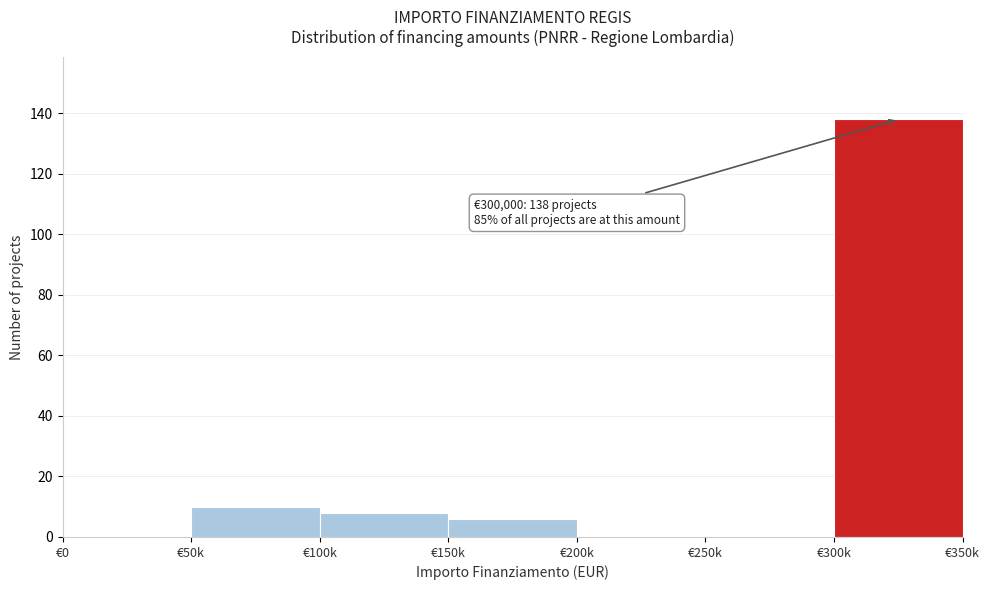

Reading right to left, list all the values displayed in this chart.

€300k=138	€250k=0	€200k=0	€150k=6	€100k=8	€50k=10	€0=0